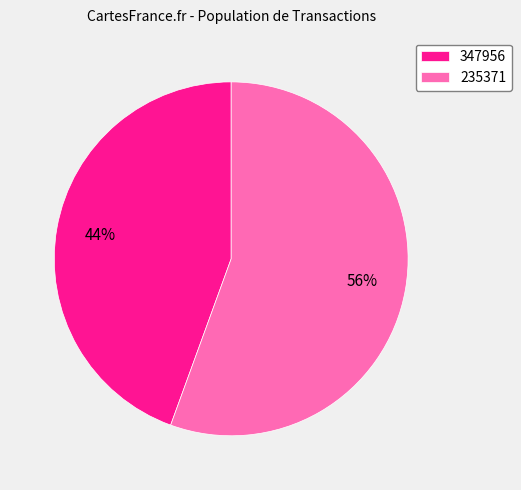

Between 235371 and 347956, which is larger?

235371